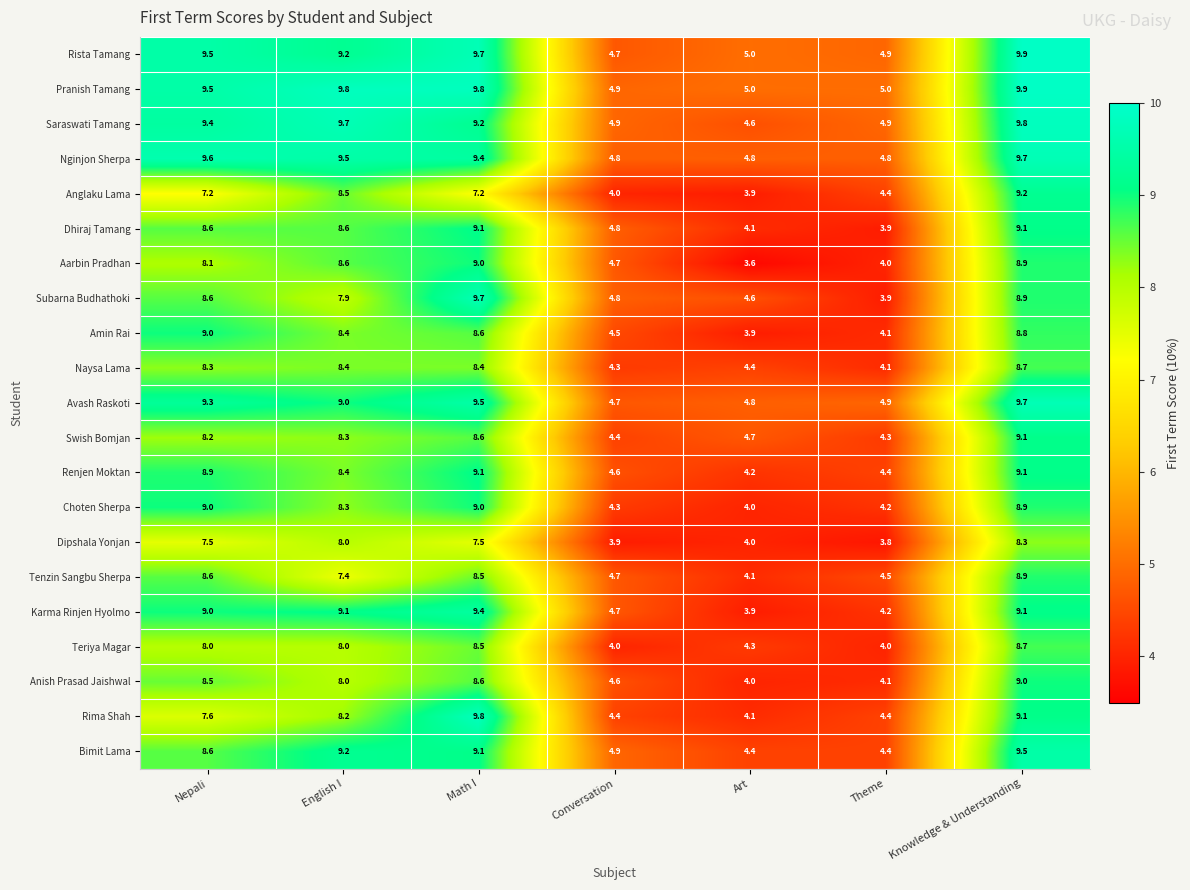

What is the difference between the second highest and second lowest values in the Anish Prasad Jaishwal series?

4.5